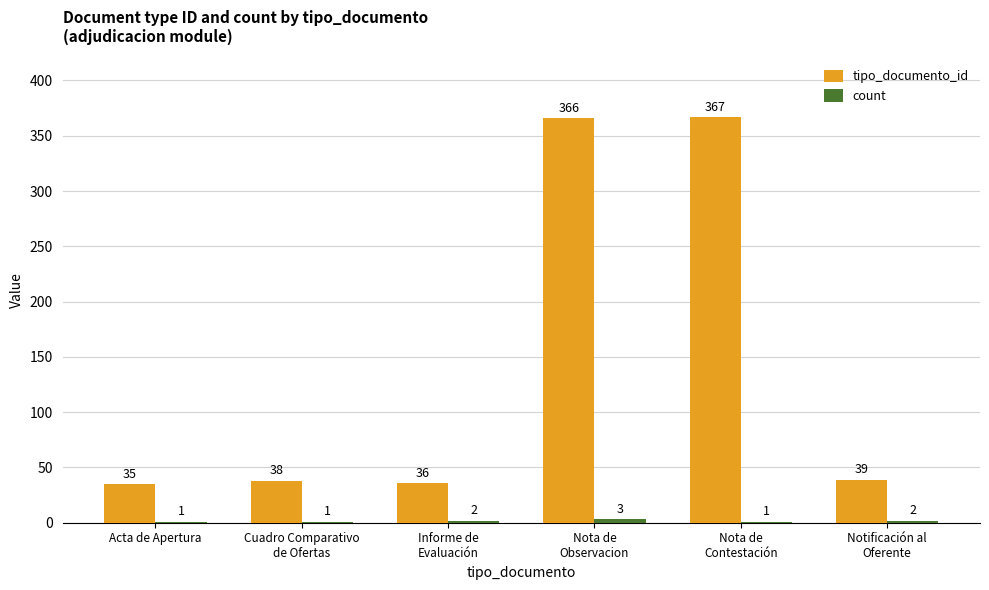

How many groups of bars are there?

6